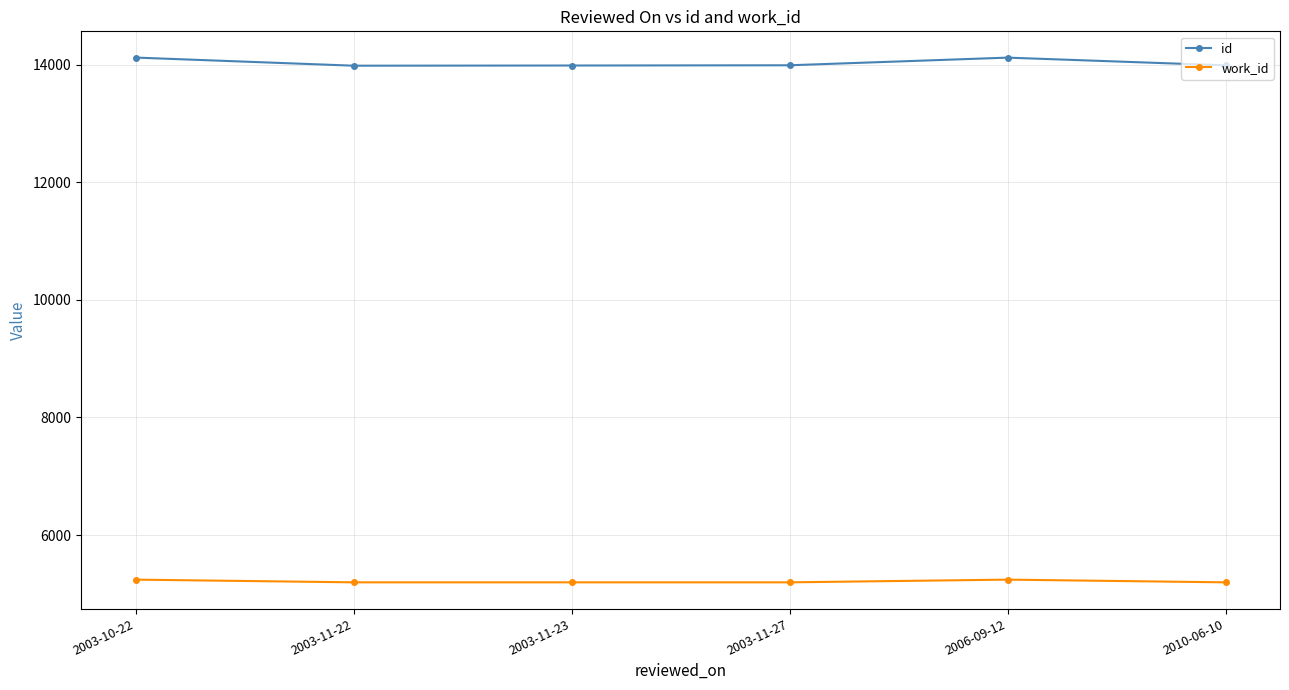

What is the spread (max minus min) of values at 2003-11-22?

8782